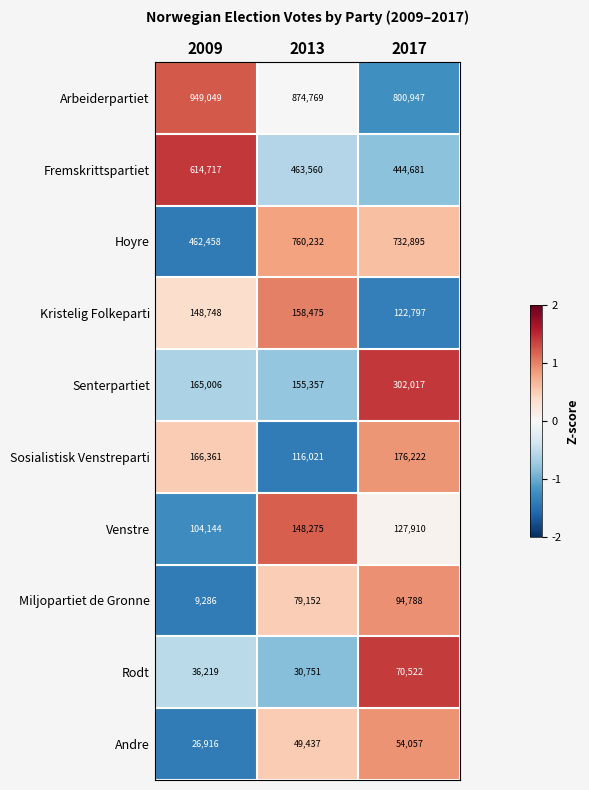

Where is Senterpartiet nearest to the value 228687?

2009